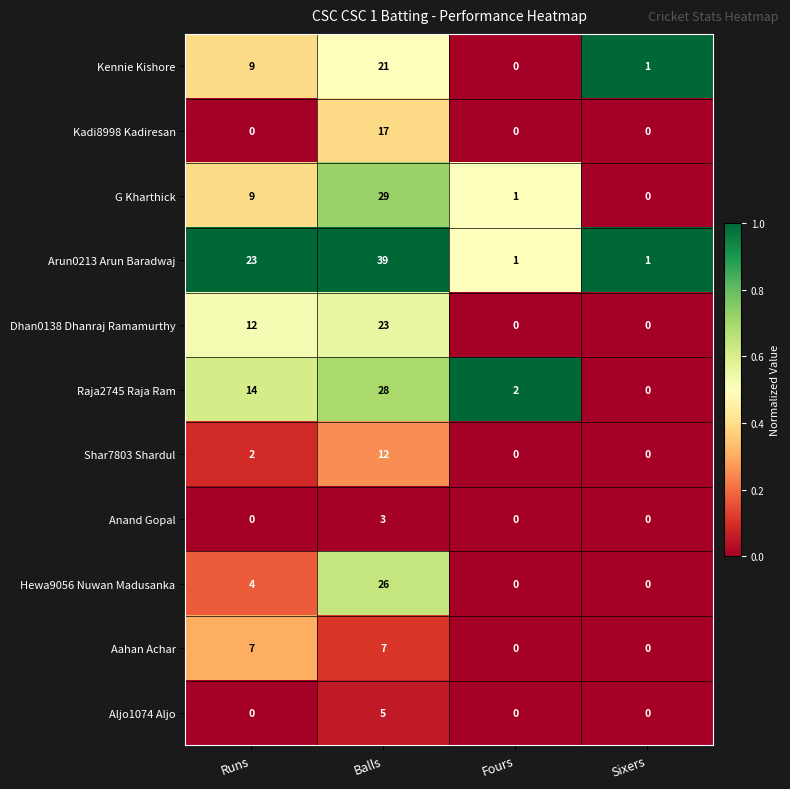

What is the sum of all Kadi8998 Kadiresan values?

17